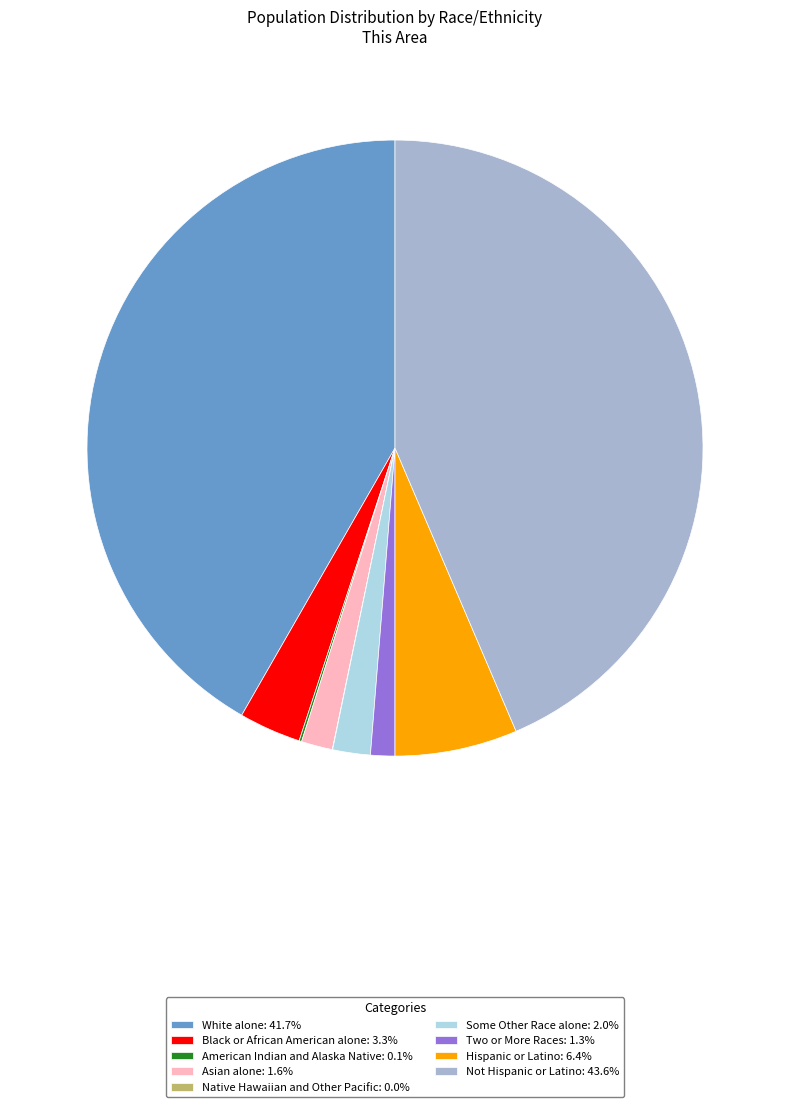

Is Some Other Race alone: 2.0% the majority of the pie?

No